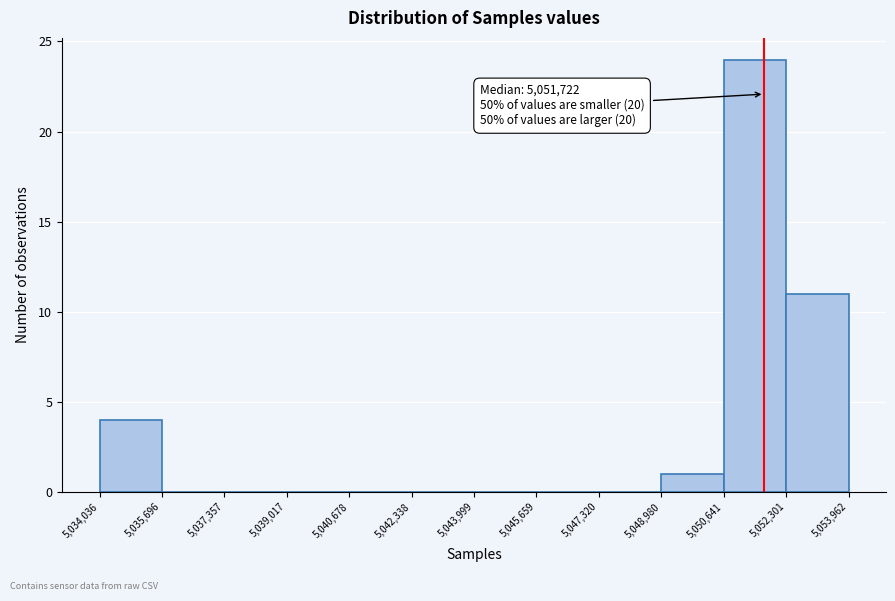

Over which range of the x-axis is the bar tallest?

5,050,641 to 5,052,301